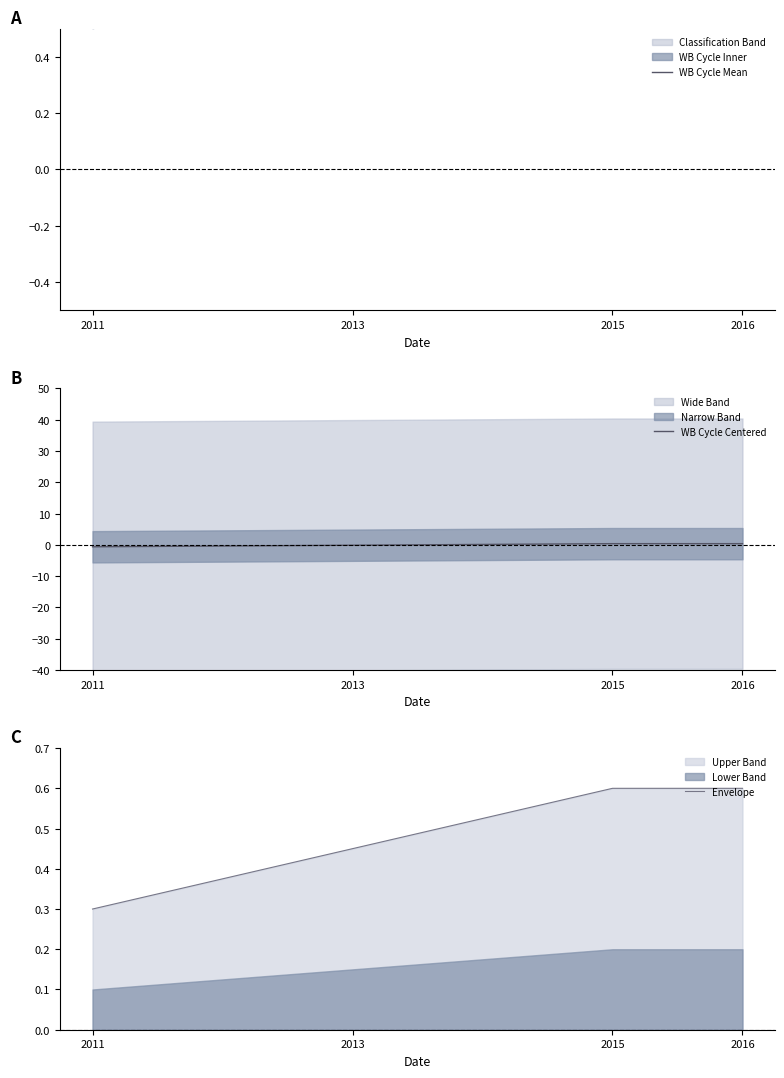

Reading left to right, list all the values displayed in this chart.

WB Cycle Mean: 2011=1.0	2013=1.5	2015=2.0	2016=2.0
WB Cycle Centered: 2011=-0.6	2013=-0.1	2015=0.4	2016=0.4
Envelope: 2011=0.3	2013=0.4	2015=0.6	2016=0.6